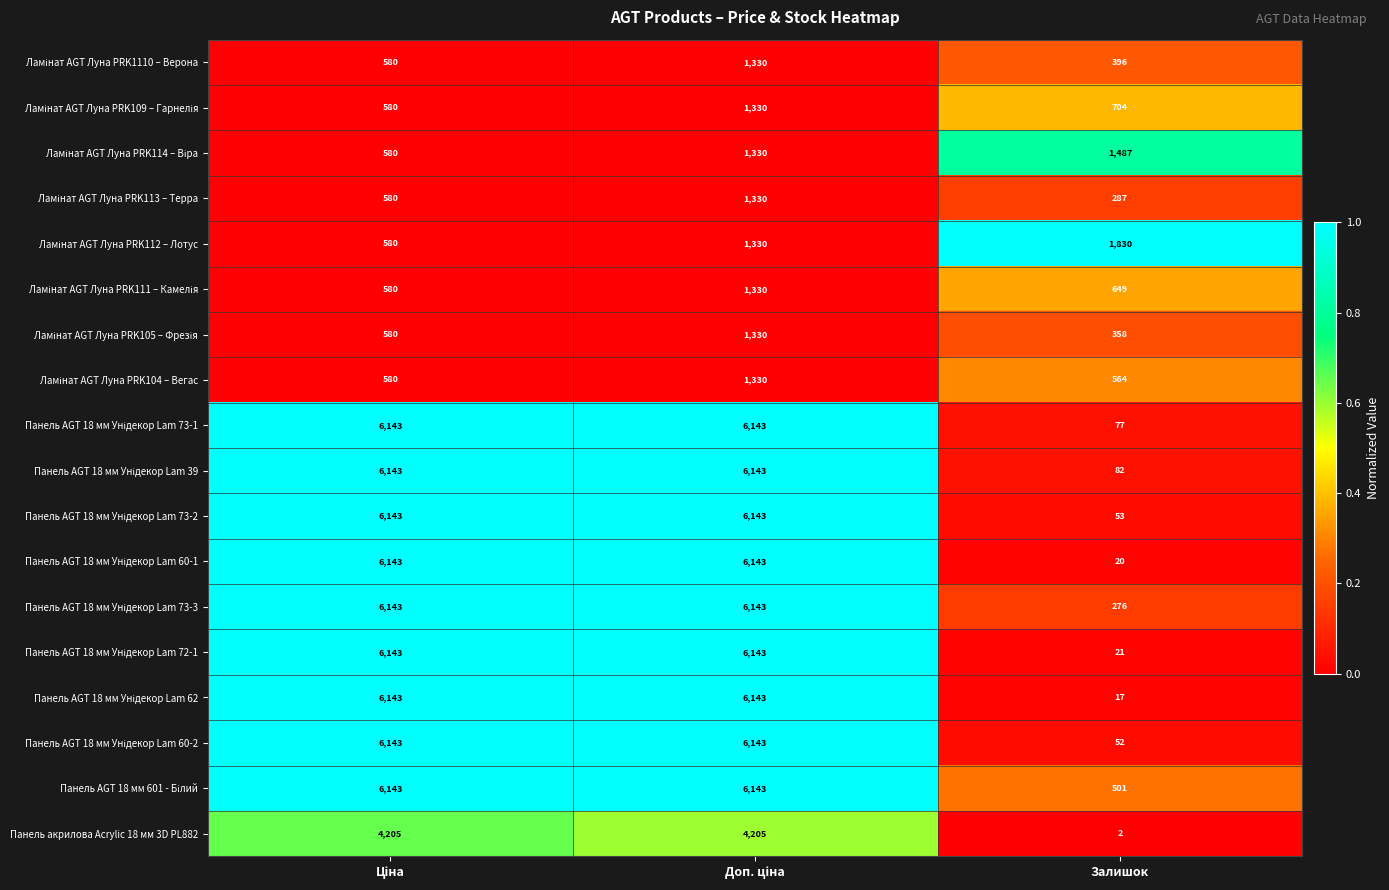

What is the sum of all Панель акрилова Acrylic 18 мм 3D PL882 values?

8412